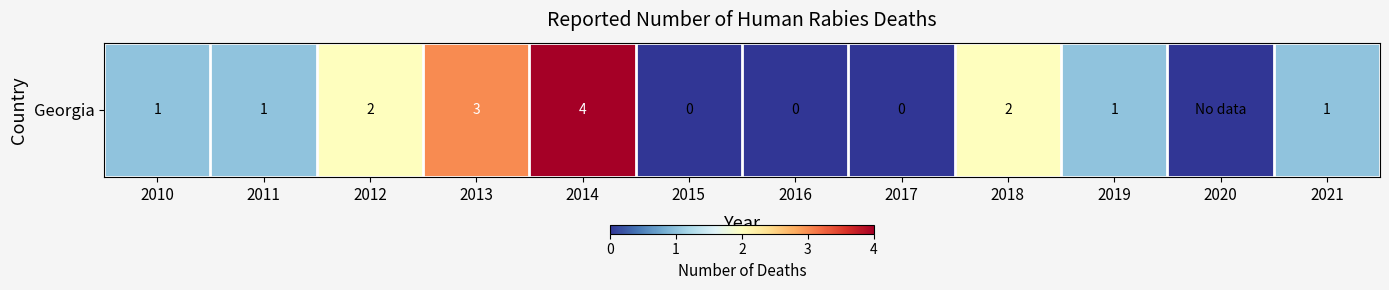

The chart shows a value of 2 at 2012. True or false?

True